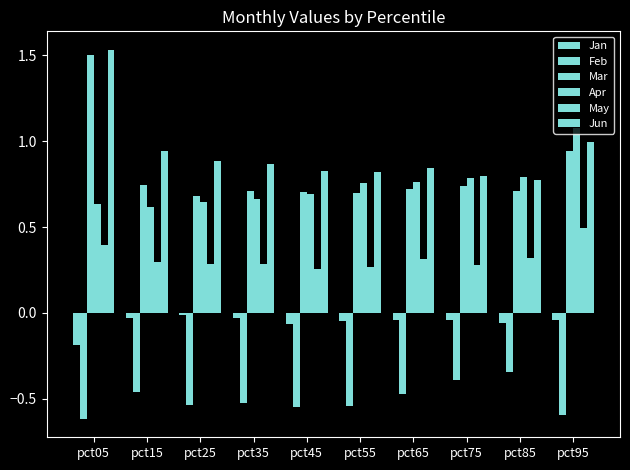

How many series are shown in this chart?

6